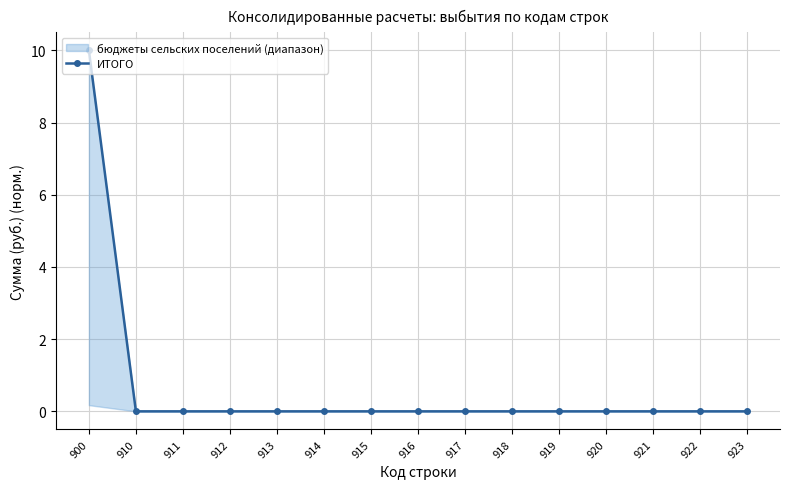

Rank the categories by value from lowest to highest.

910, 911, 912, 913, 914, 915, 916, 917, 918, 919, 920, 921, 922, 923, 900